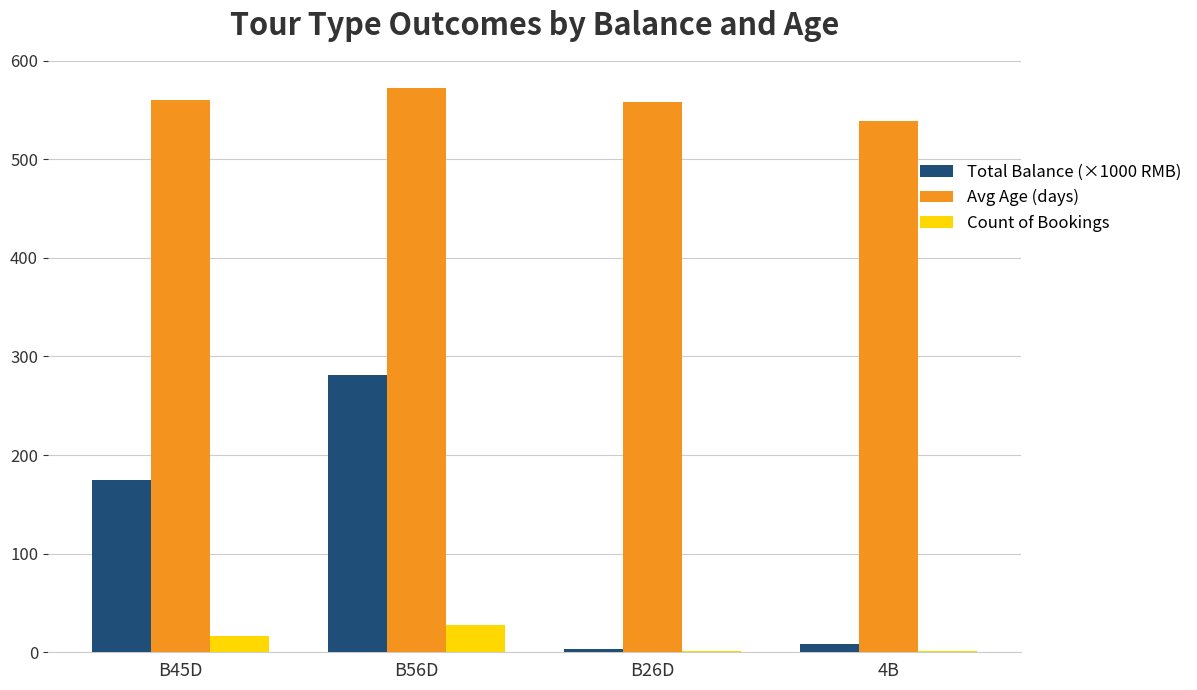

Which series changed the most between B56D and B26D?

Total Balance (×1000 RMB)